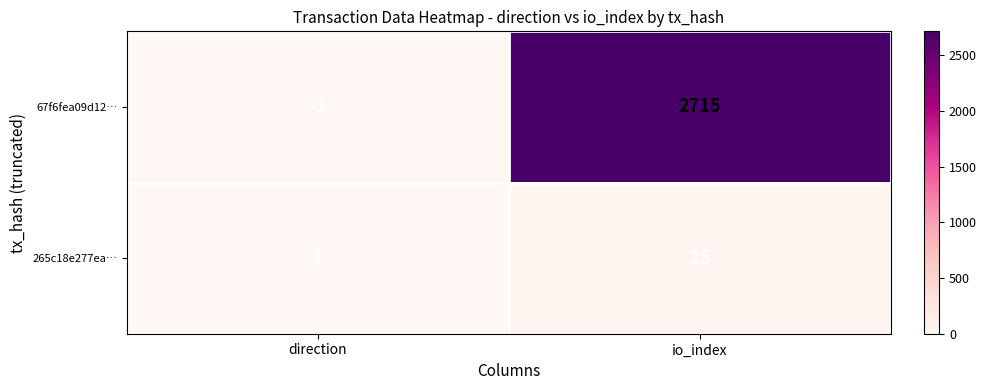

List the series in order of their overall mean, highest first.

67f6fea09d12…, 265c18e277ea…